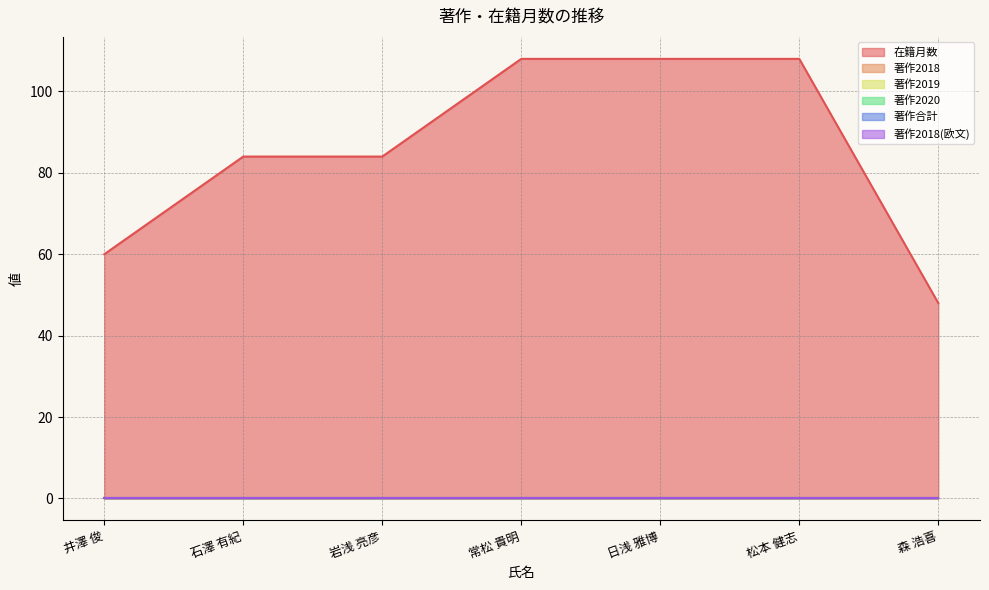

Reading left to right, what are all the values shown in this chart?

在籍月数: 井澤 俊=60	石澤 有紀=84	岩浅 亮彦=84	常松 貴明=108	日浅 雅博=108	松本 健志=108	森 浩喜=48
著作2018: 井澤 俊=0	石澤 有紀=0	岩浅 亮彦=0	常松 貴明=0	日浅 雅博=0	松本 健志=0	森 浩喜=0
著作2019: 井澤 俊=0	石澤 有紀=0	岩浅 亮彦=0	常松 貴明=0	日浅 雅博=0	松本 健志=0	森 浩喜=0
著作2020: 井澤 俊=0	石澤 有紀=0	岩浅 亮彦=0	常松 貴明=0	日浅 雅博=0	松本 健志=0	森 浩喜=0
著作合計: 井澤 俊=0	石澤 有紀=0	岩浅 亮彦=0	常松 貴明=0	日浅 雅博=0	松本 健志=0	森 浩喜=0
著作2018(欧文): 井澤 俊=0	石澤 有紀=0	岩浅 亮彦=0	常松 貴明=0	日浅 雅博=0	松本 健志=0	森 浩喜=0